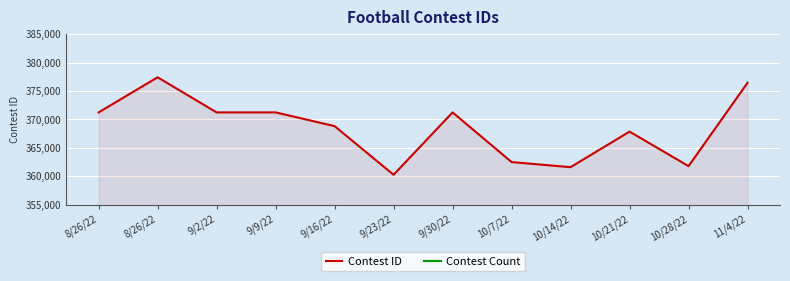

Is it true that the value at 9/23/22 is 148044?

False